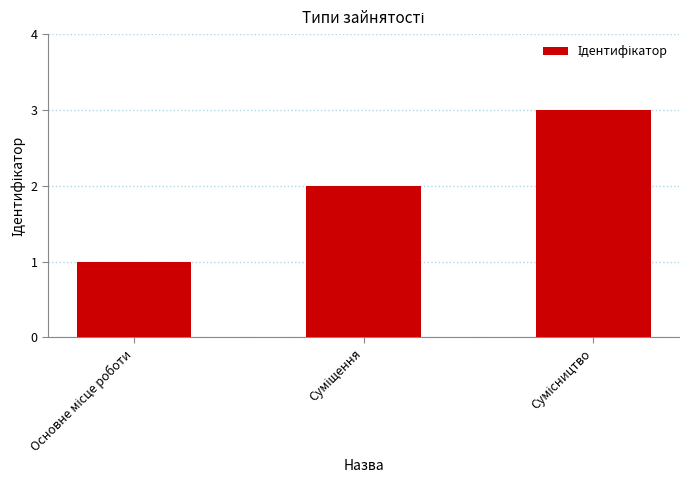

What is the sum of all values?

6